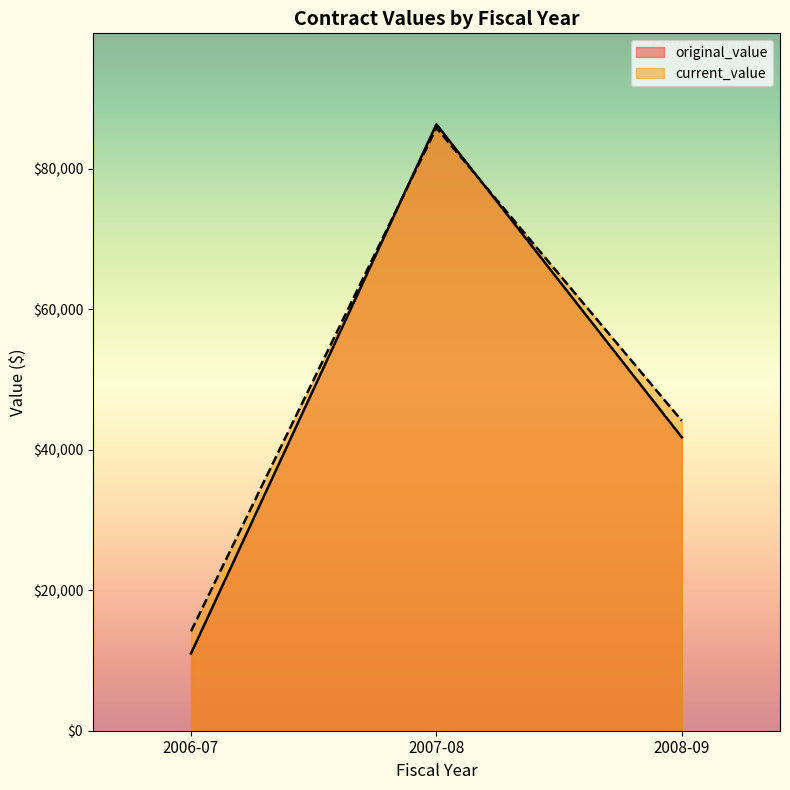

Reading left to right, extract all data points from this chart.

original_value: 2006-07=11000.0	2007-08=86360.0	2008-09=41780.0
current_value: 2006-07=14160.0	2007-08=85850.0	2008-09=44134.4